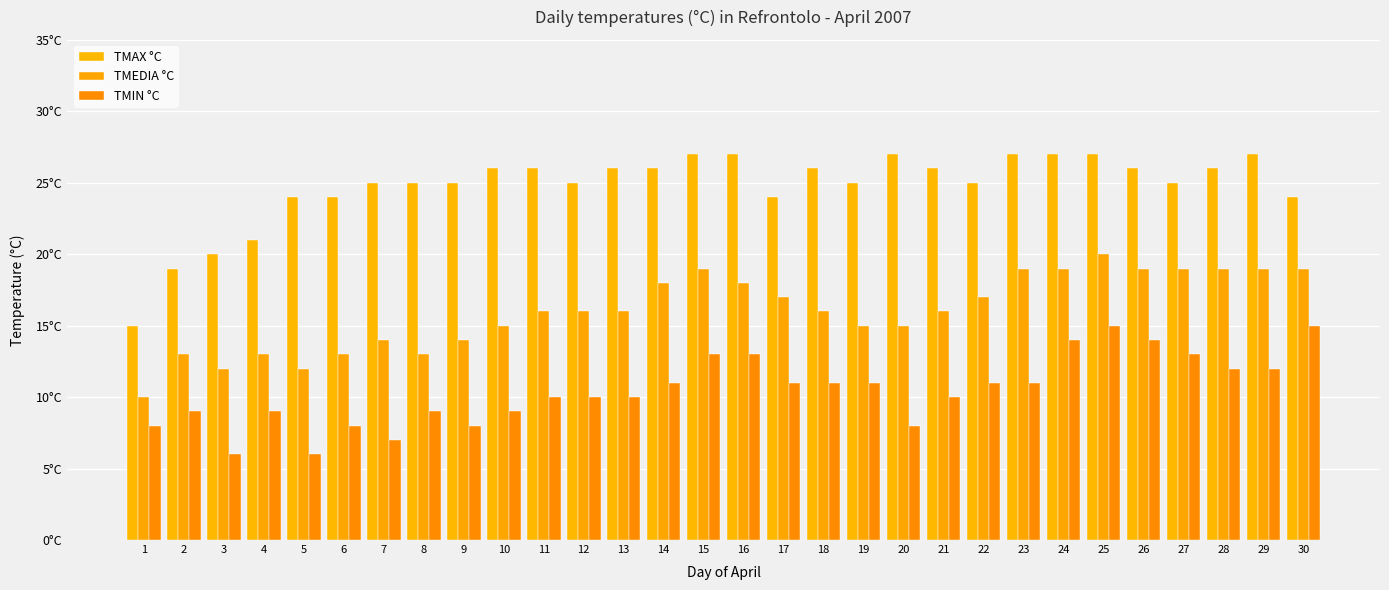

Reading left to right, list all the values displayed in this chart.

TMAX °C: 15	19	20	21	24	24	25	25	25	26	26	25	26	26	27	27	24	26	25	27	26	25	27	27	27	26	25	26	27	24
TMEDIA °C: 10	13	12	13	12	13	14	13	14	15	16	16	16	18	19	18	17	16	15	15	16	17	19	19	20	19	19	19	19	19
TMIN °C: 8	9	6	9	6	8	7	9	8	9	10	10	10	11	13	13	11	11	11	8	10	11	11	14	15	14	13	12	12	15